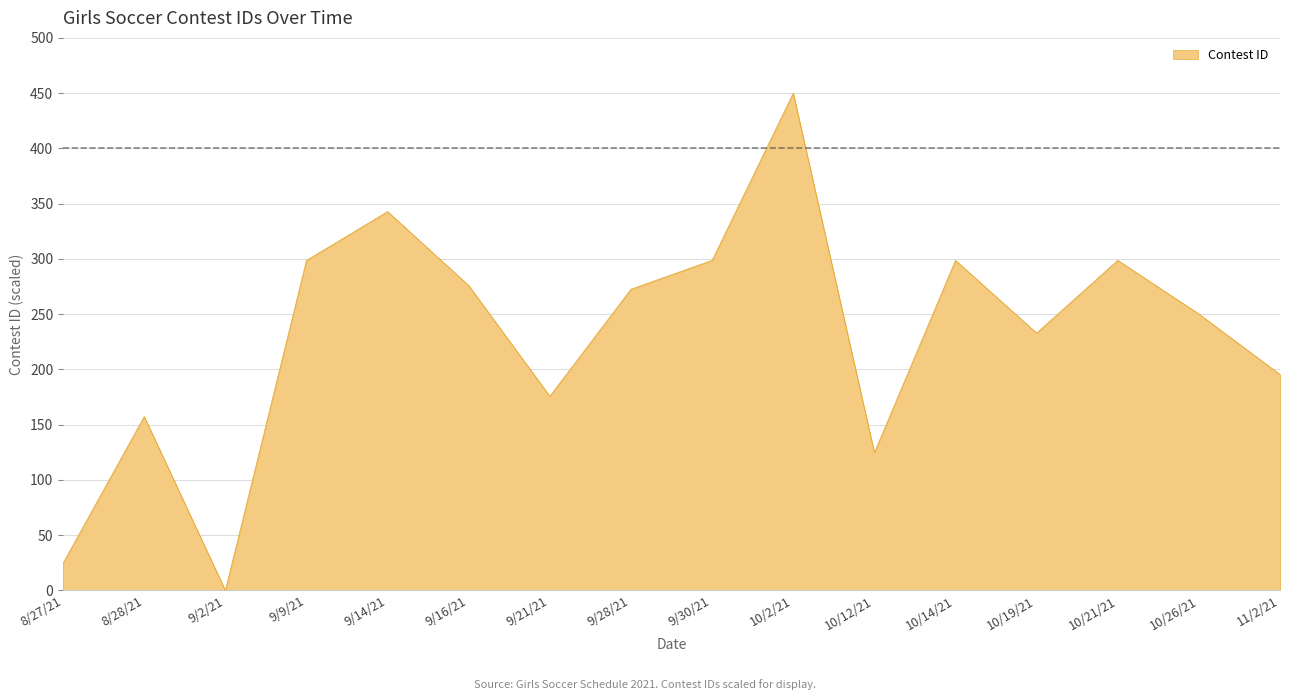

How many values are below 272?

8